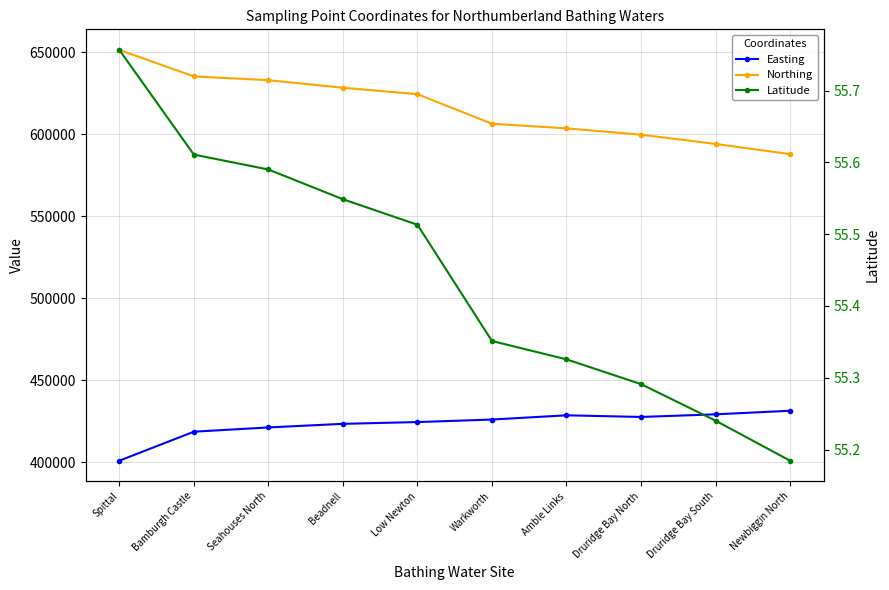

What is the sum of all Easting values?

4230380.0